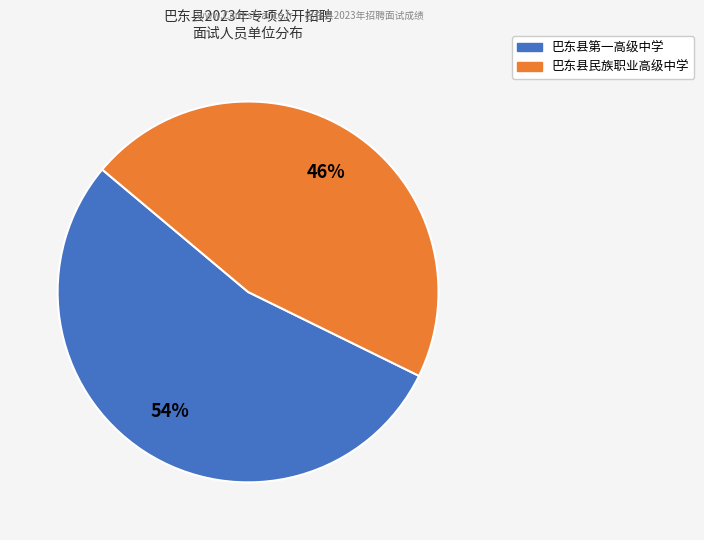

Combined, do 巴东县第一高级中学 and 巴东县民族职业高级中学 account for over 50%?

Yes